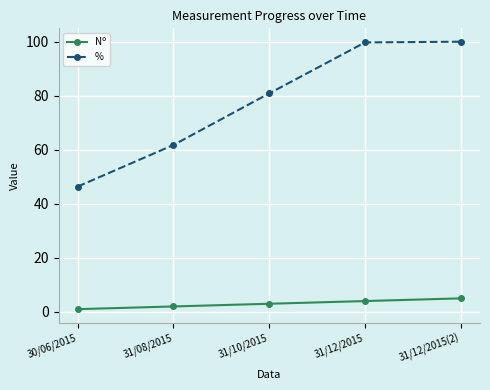

Count the number of categories in the chart.

5